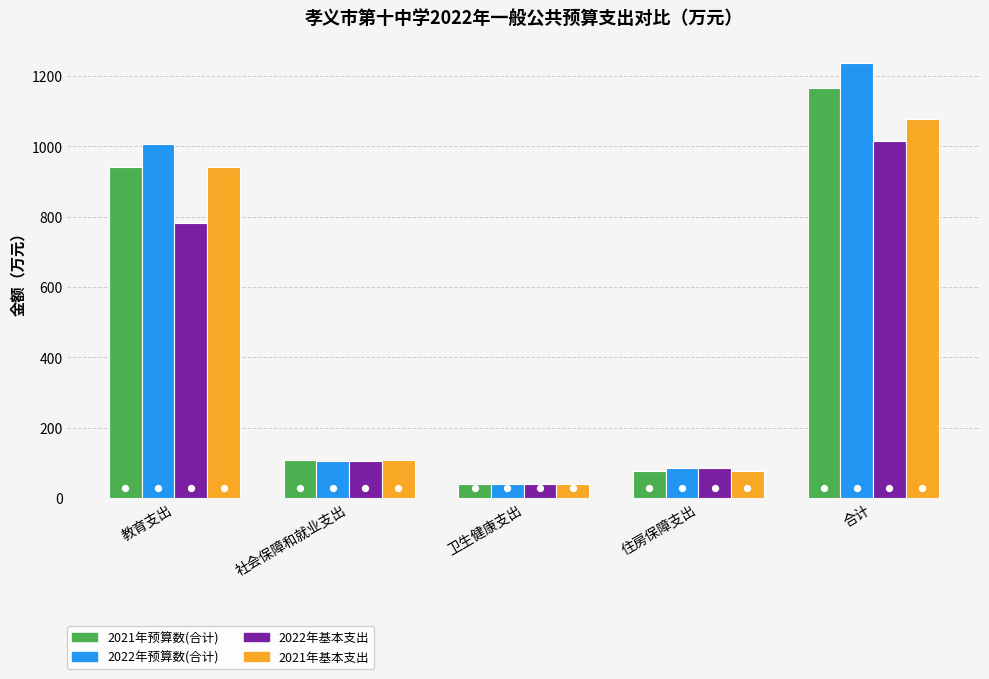

Is the value of 2021年预算数(合计) at 卫生健康支出 greater than the value of 2022年预算数(合计) at 卫生健康支出?

Yes